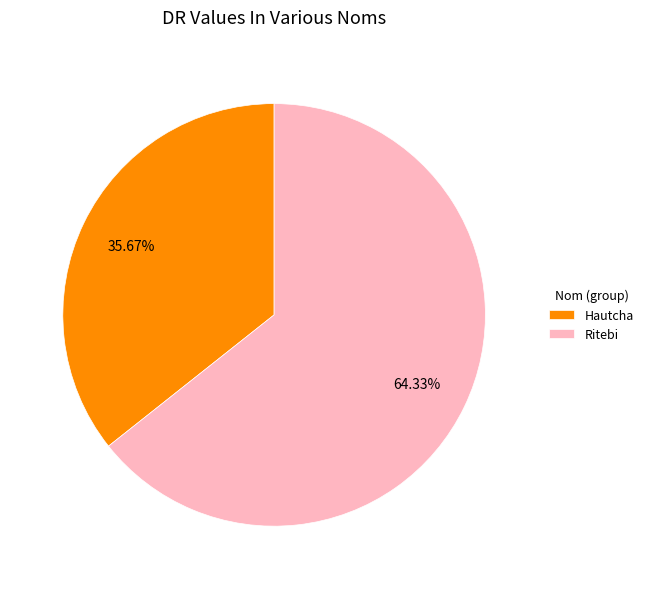

The Ritebi slice represents 49% of the pie. True or false?

False